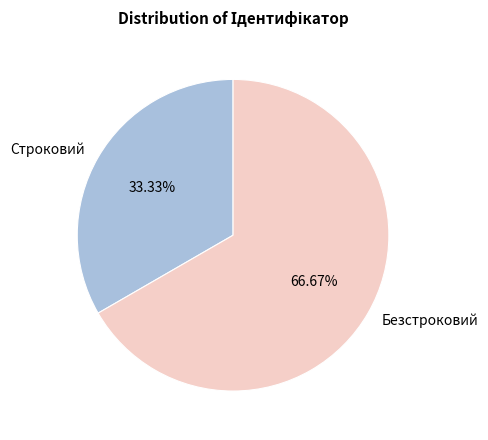

To the nearest percent, what portion does Безстроковий represent?

67%